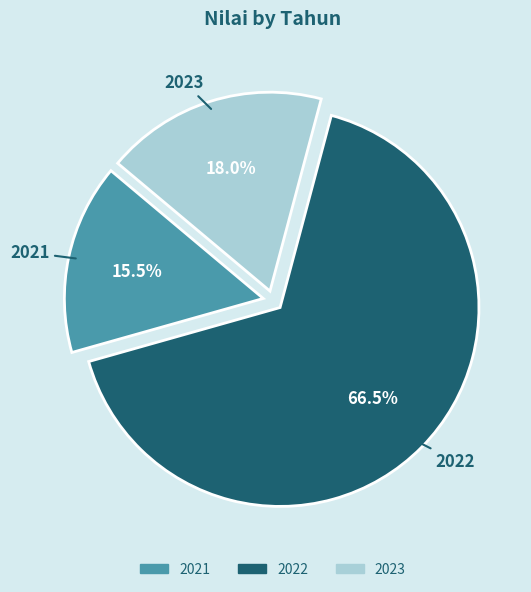

Which slice is the largest?

2022